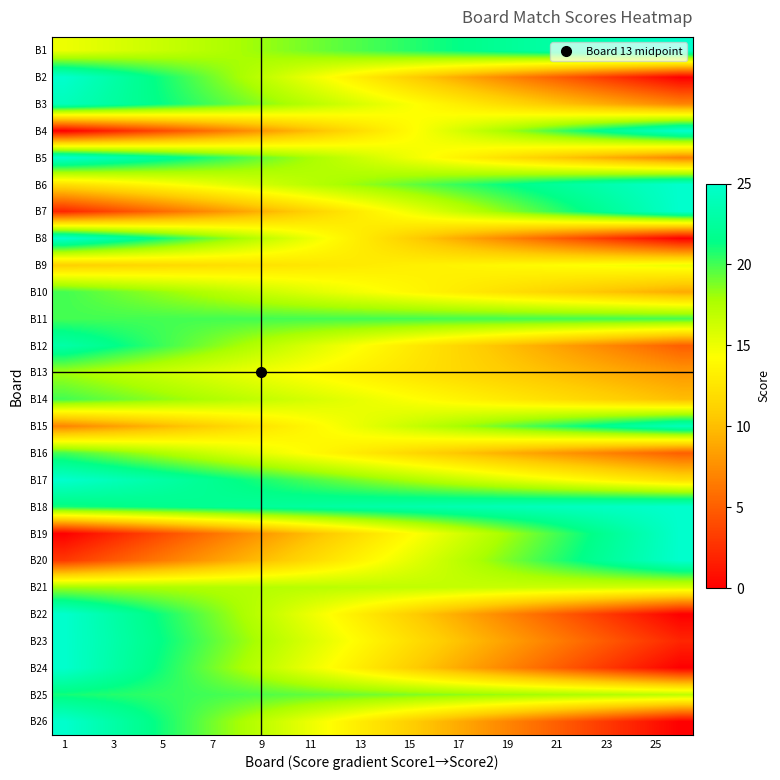

At which category is the sum across all series the highest?

1